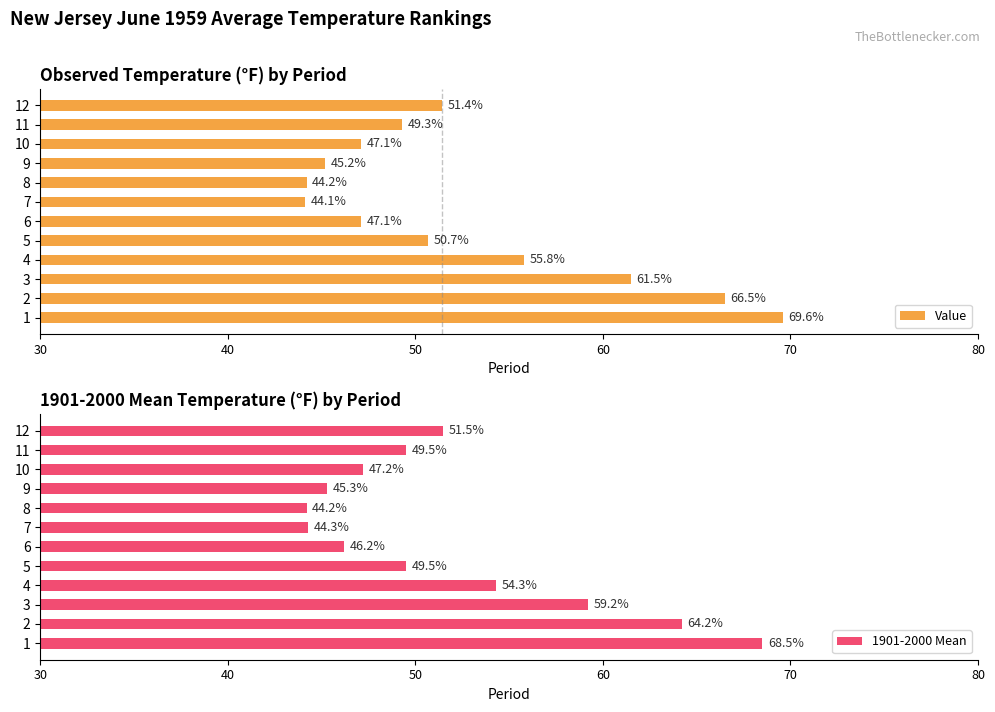

Is it true that Value equals 31.5 at 4?

False